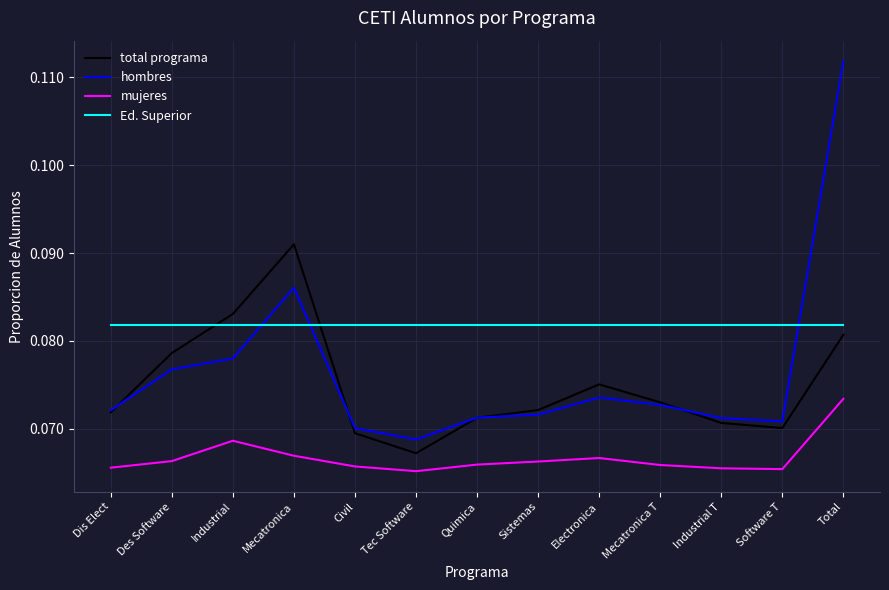

Between Industrial and Industrial T, which series saw the biggest shift?

total programa